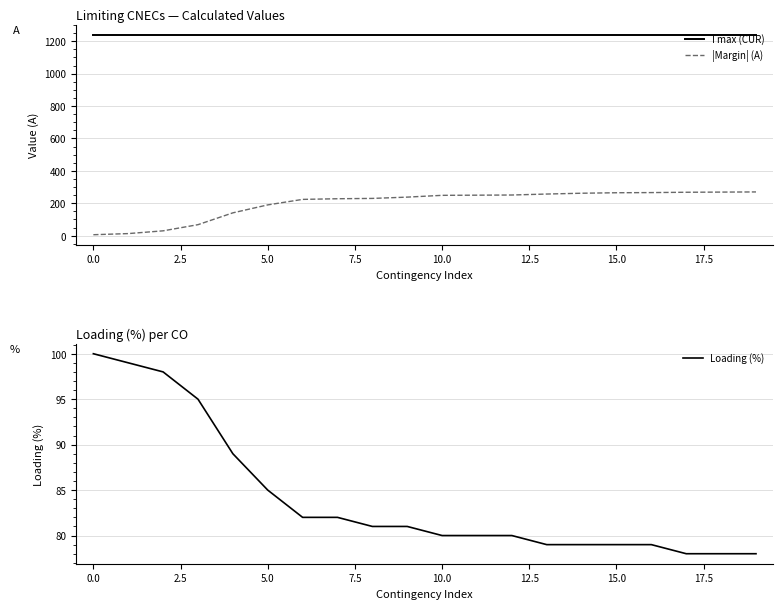

True or false: |Margin| (A) and I max (CUR) intersect in this chart.

False